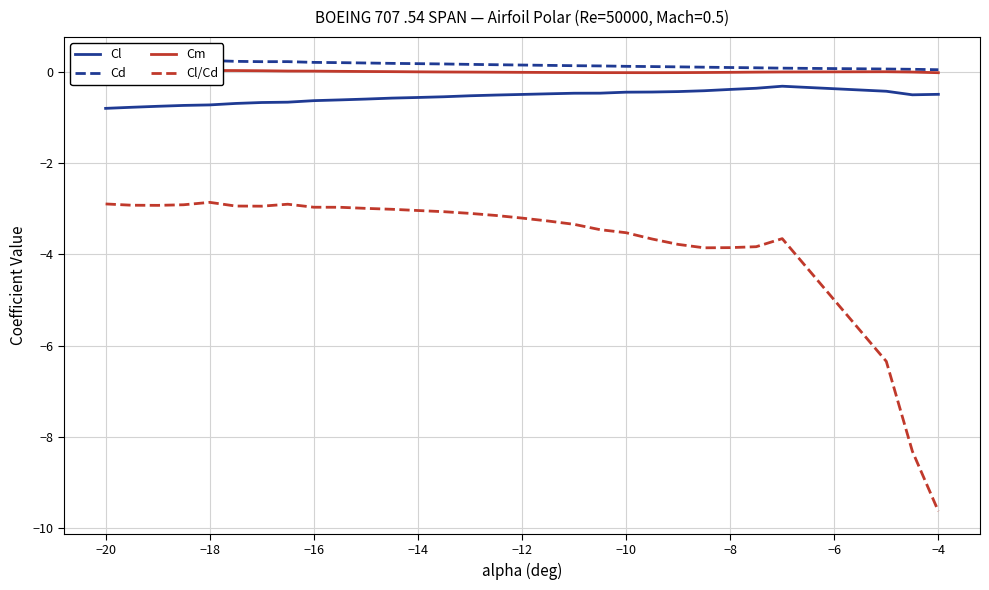

True or false: Cd and Cl/Cd cross at least once.

False